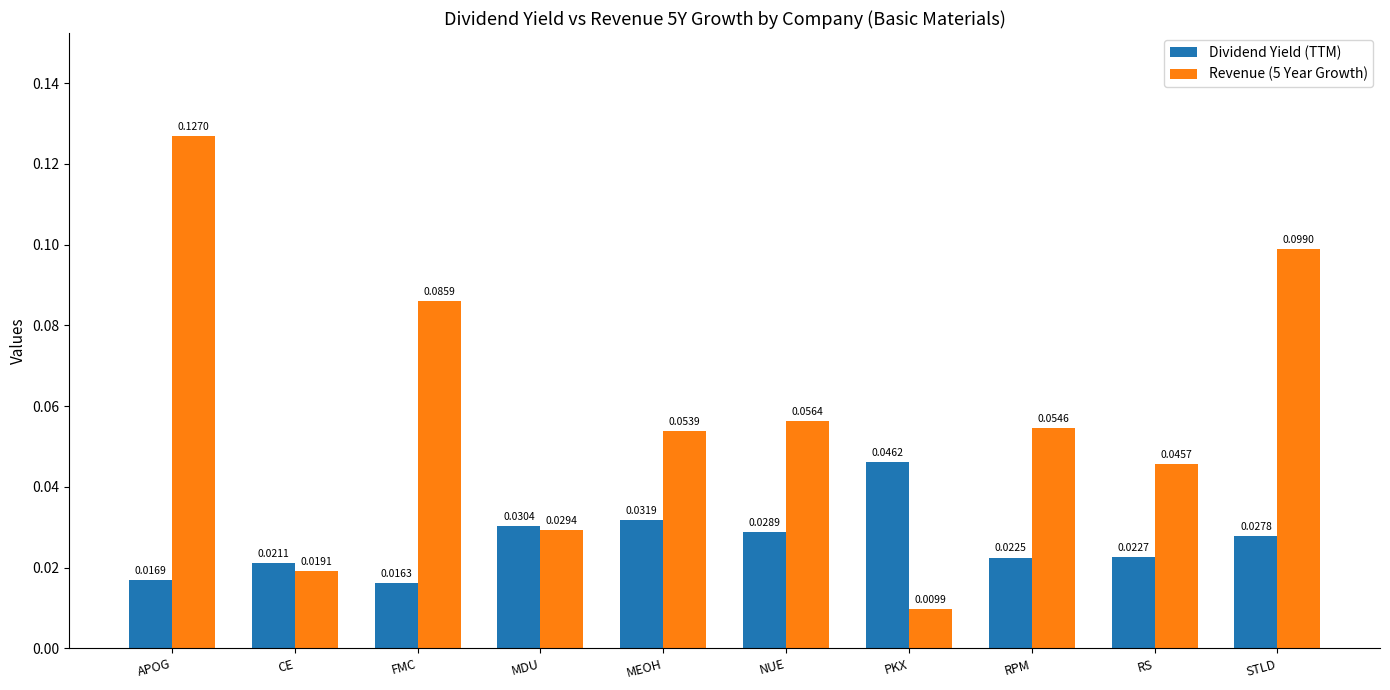

At how many categories does at least one series exceed 0?

10